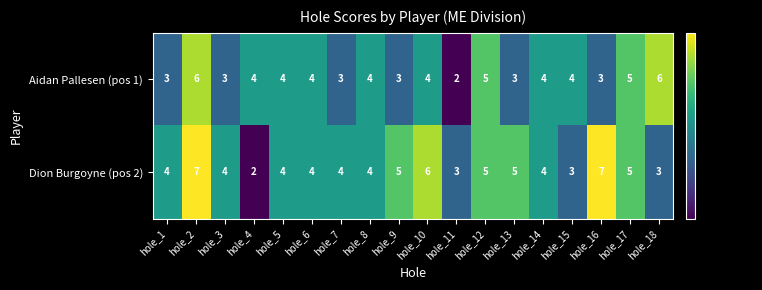

At hole_9, list the series in order from largest to smallest.

Dion Burgoyne (pos 2), Aidan Pallesen (pos 1)